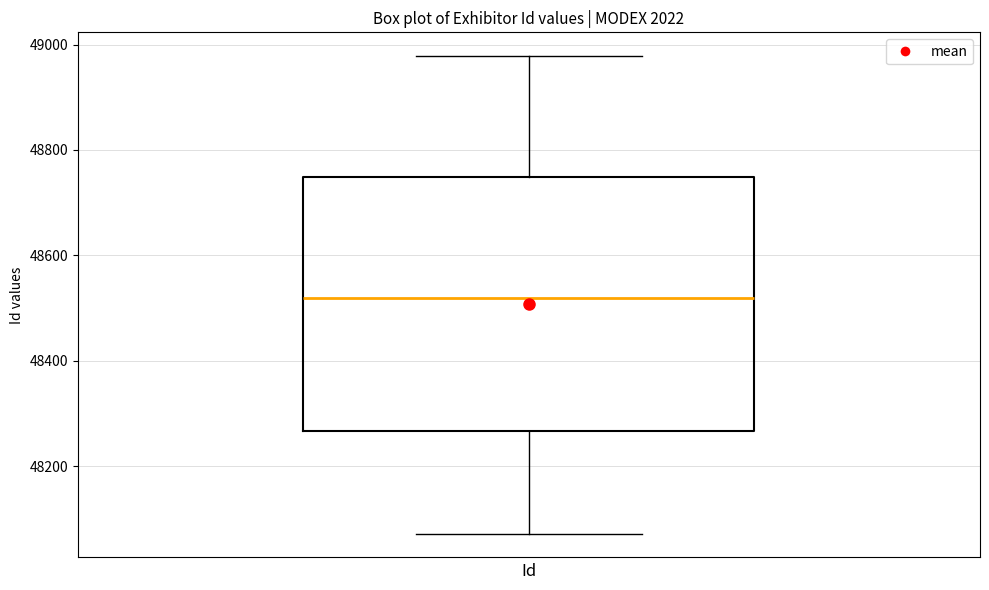

Transcribe this box plot: give where the median line is, the range the box spans, and where the two whiskers end, as read against the y-axis. The values are not printed on the chart, so give them approximately, as read against the axis.

median 48520, box 48260 to 48740, whiskers 48080 to 48980